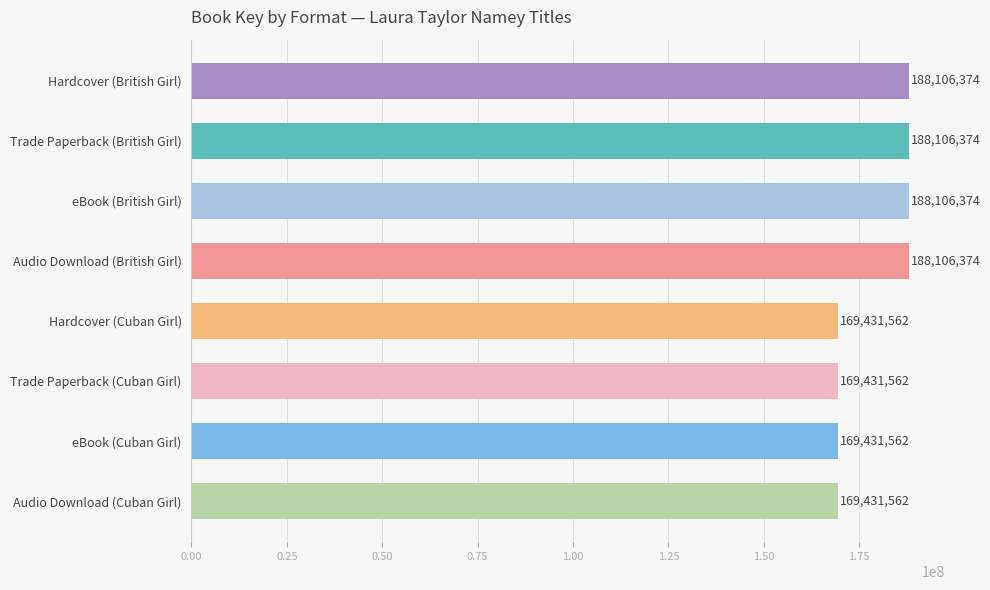

What is the maximum value shown in the chart?

188106374